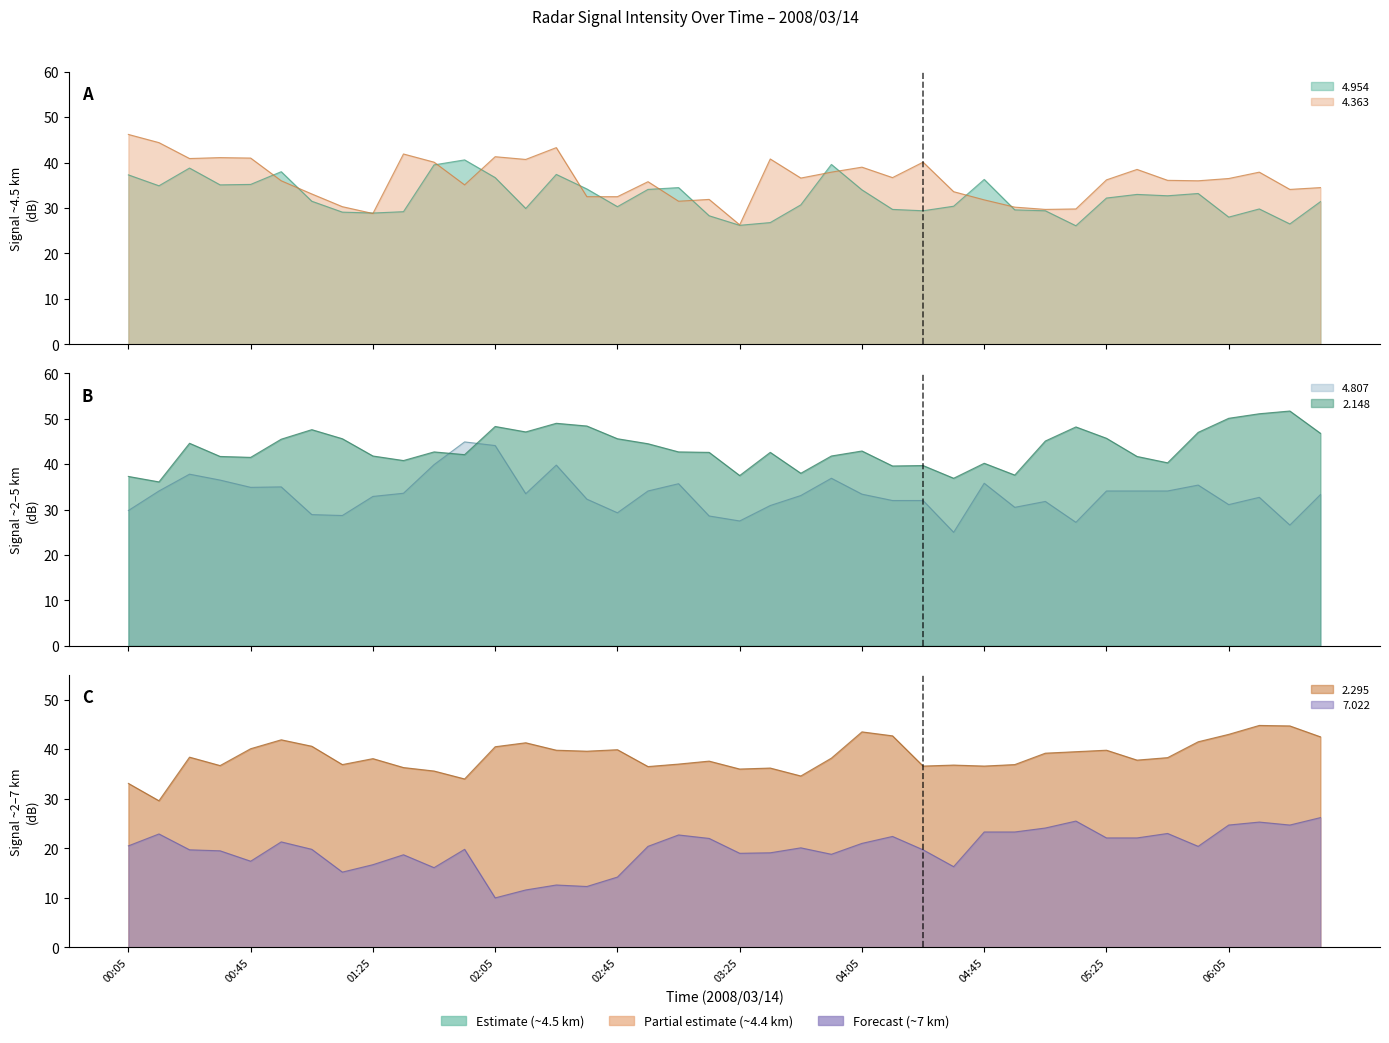

Which series has the widest spread of values?

4.363